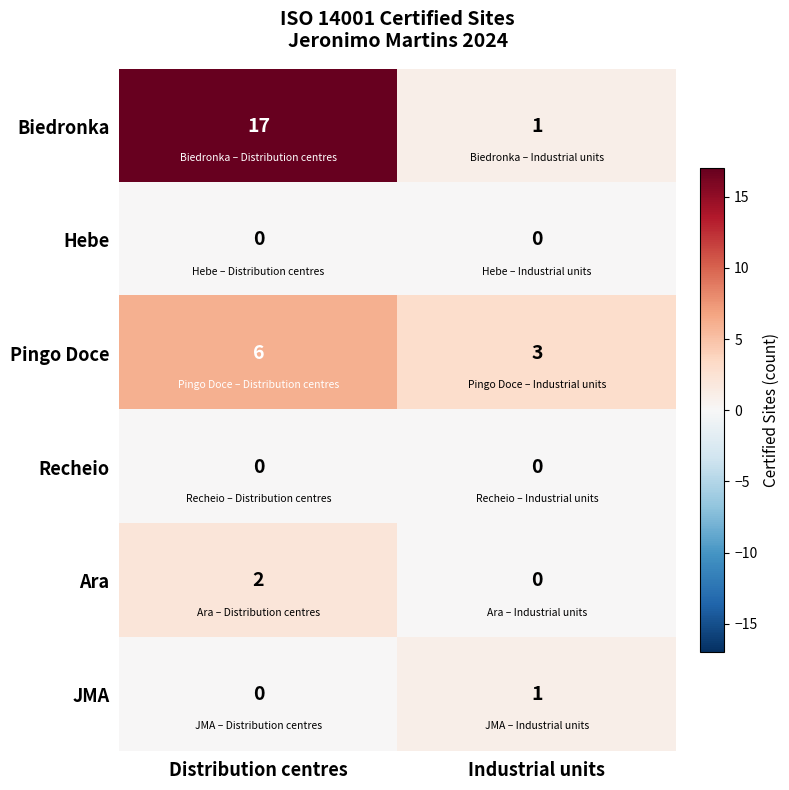

The value of Hebe at Industrial units is 0. True or false?

True